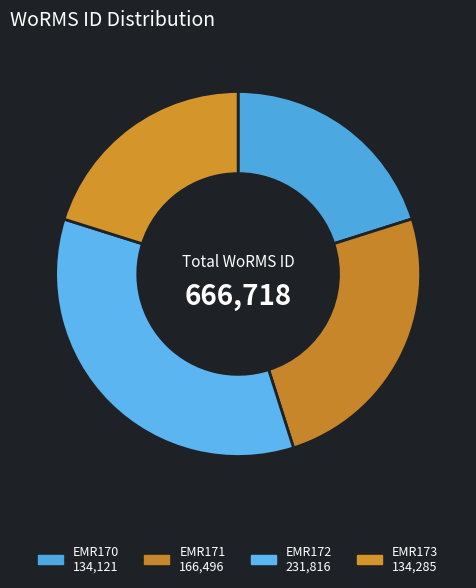

What is the ratio of the value at EMR170 to the value at EMR173?

1.0